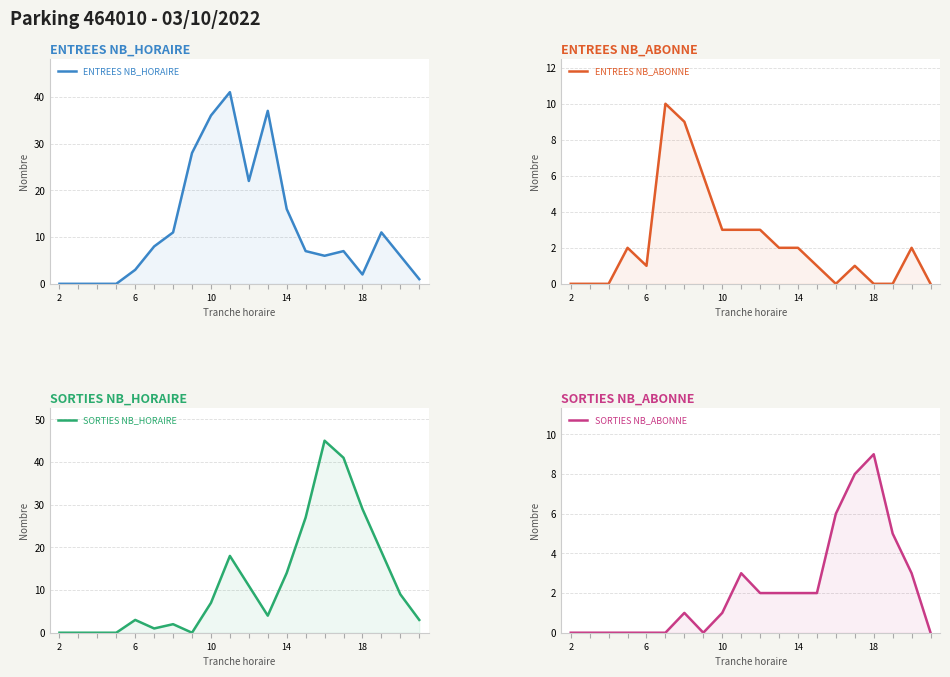

What are all the series names shown in the legend?

ENTREES NB_HORAIRE, ENTREES NB_ABONNE, SORTIES NB_HORAIRE, SORTIES NB_ABONNE